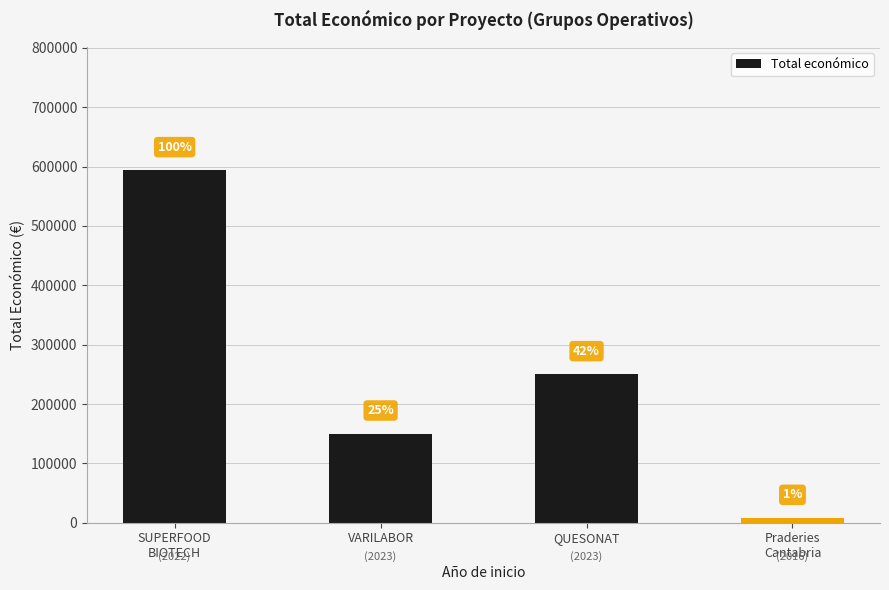

Is it true that the value at Praderies
Cantabria is 7980?

True